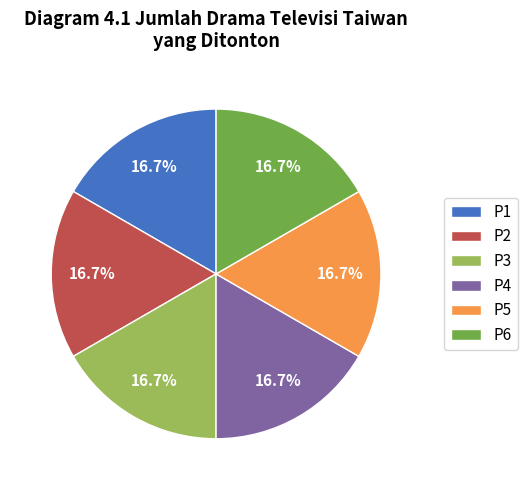

What portion of the pie excludes P1?

83.3%